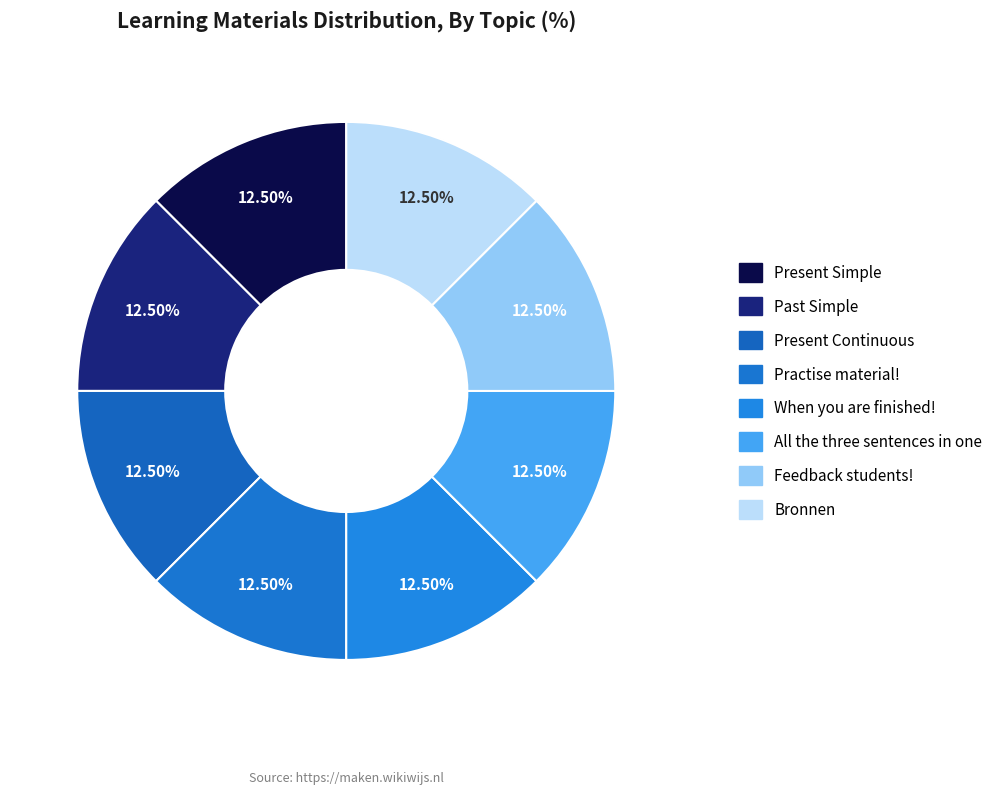

How many slices are in this pie chart?

8